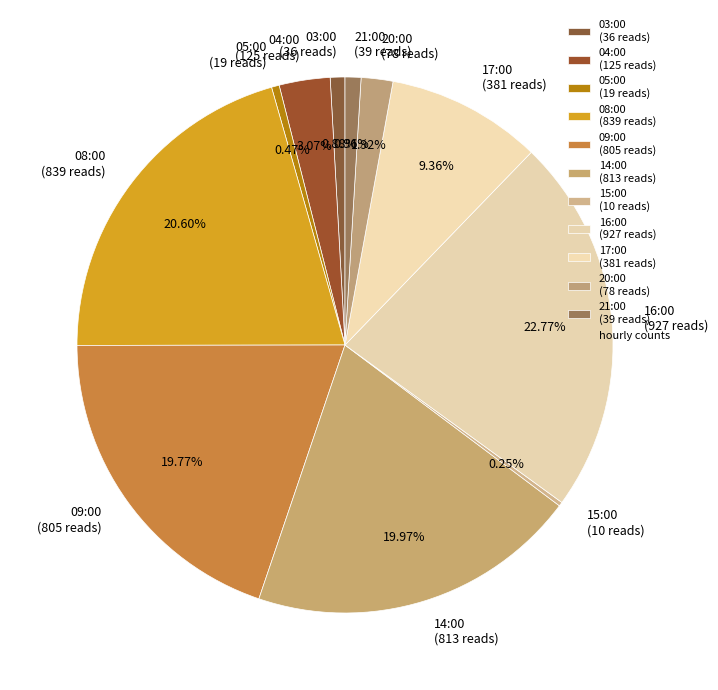

True or false: 21:00 accounts for 1% of the total.

True